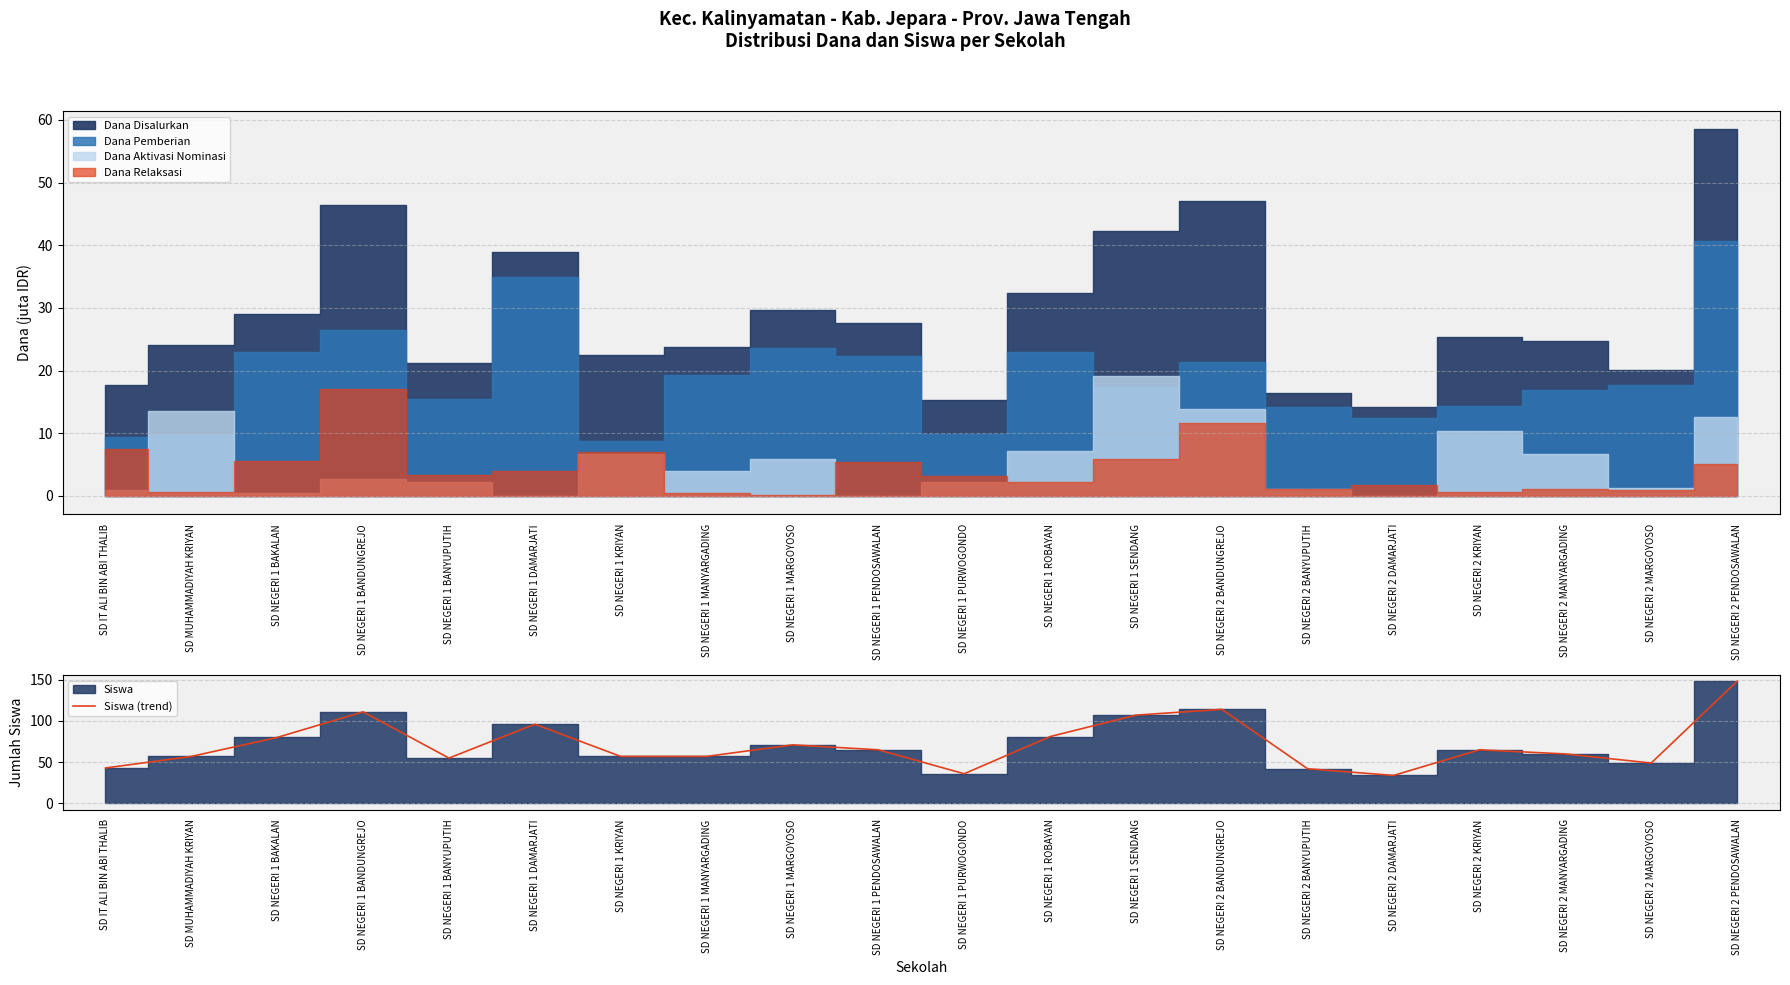

What is the greatest value displayed?

148